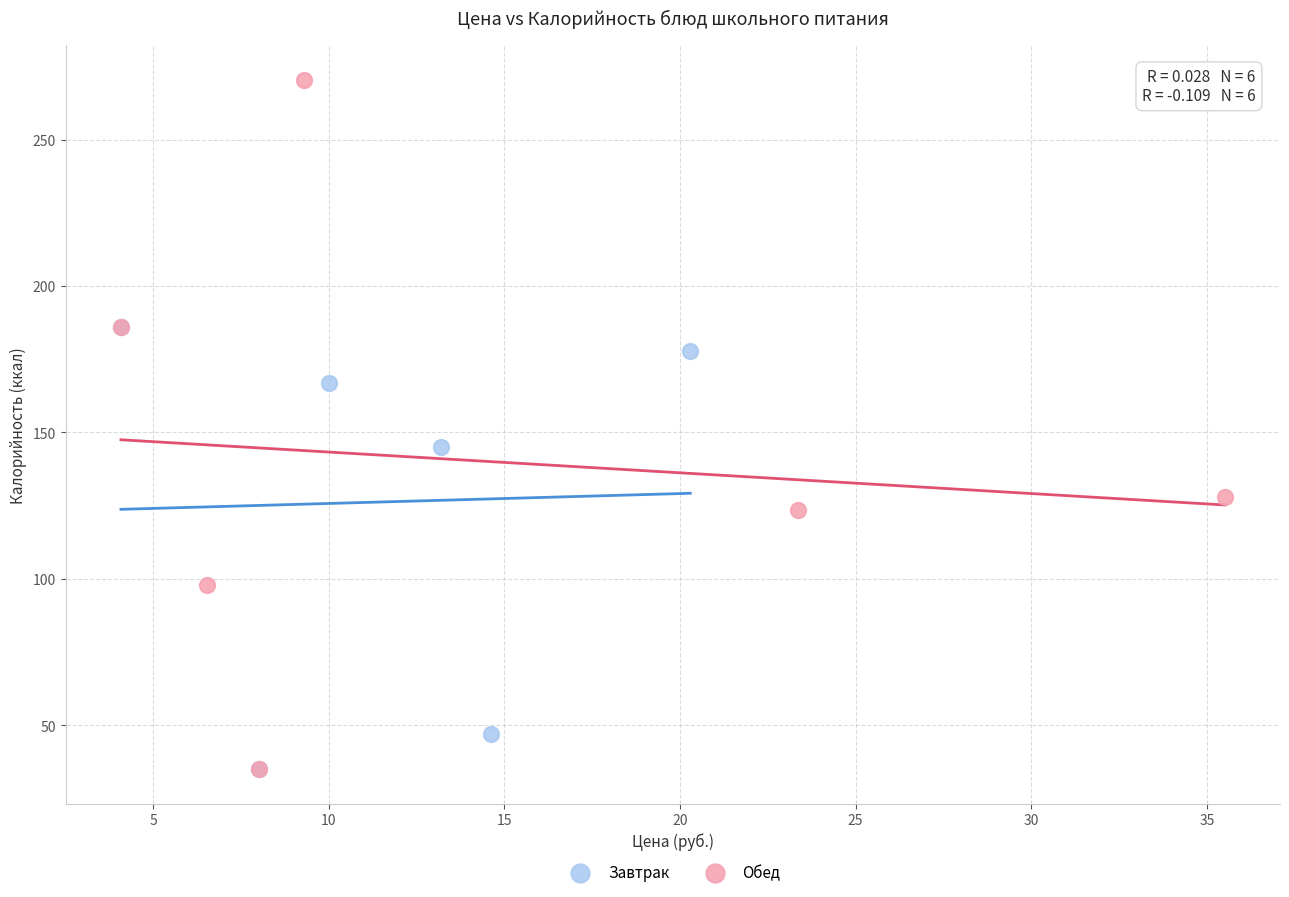

Which series has the widest spread of Y values?

Обед